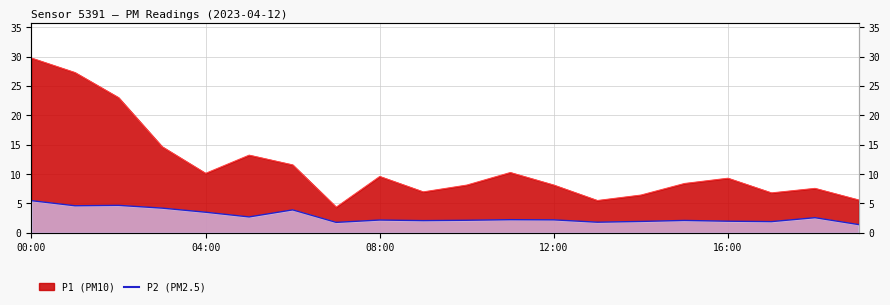

At which category does P2 reach its first local valley?

01:00